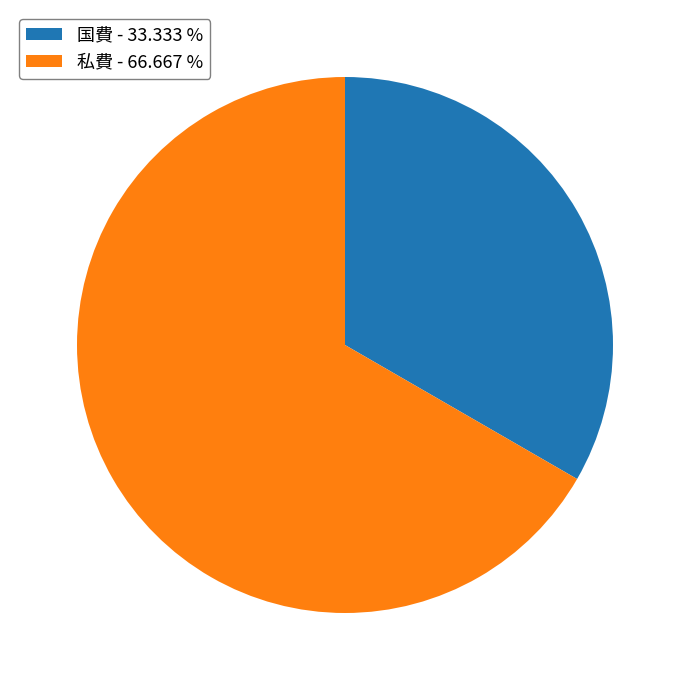

Is it true that 私費 is 58% of the pie?

False